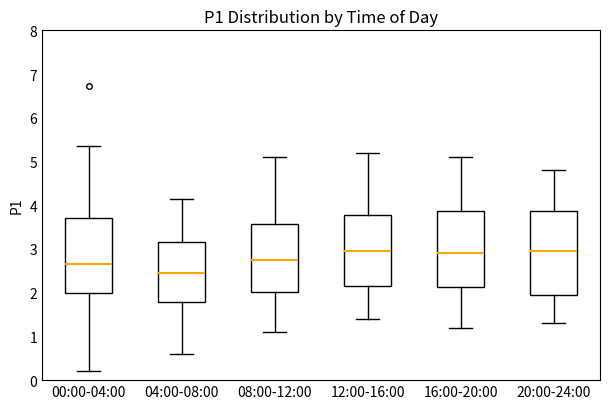

Where is the upper edge of the box for 20:00-24:00 on the y-axis? The values are not printed on the chart, so give them approximately, as read against the axis.

3.9